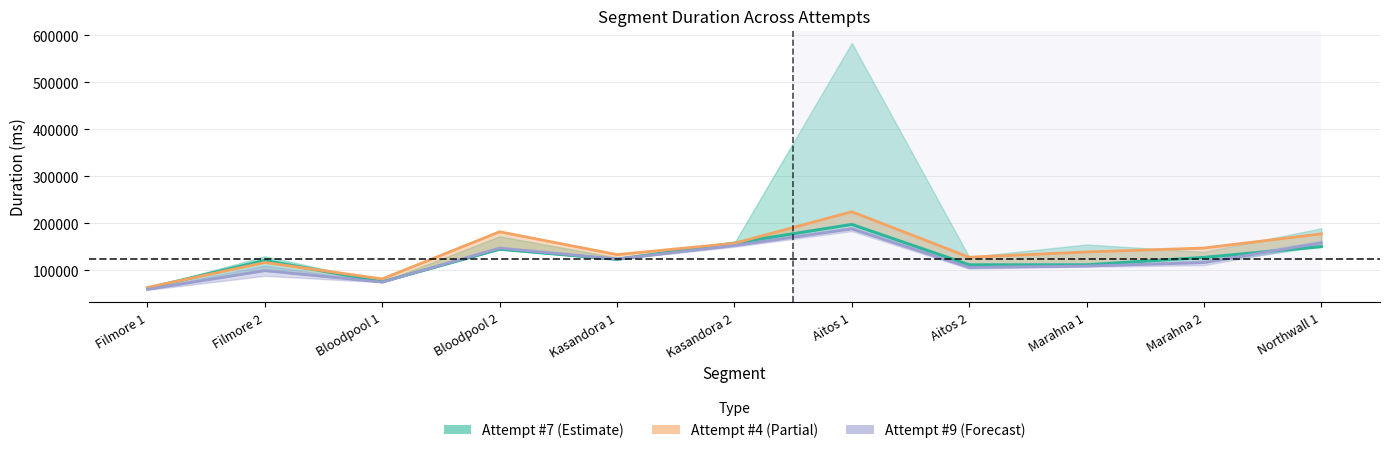

Which category has the highest value in the Attempt #9's Duration (ms) series?

Aitos 1